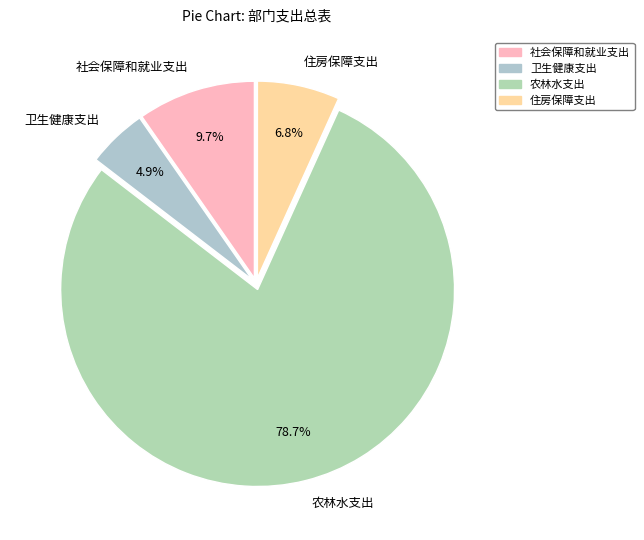

Approximately how many times larger is the value at 住房保障支出 compared to 农林水支出?

0.1